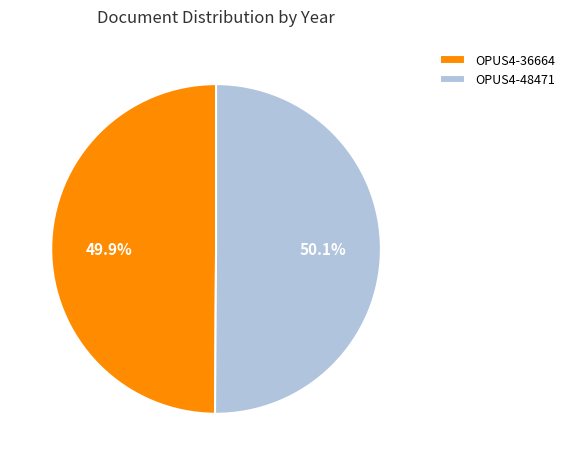

What portion of the pie excludes OPUS4-48471?

49.9%